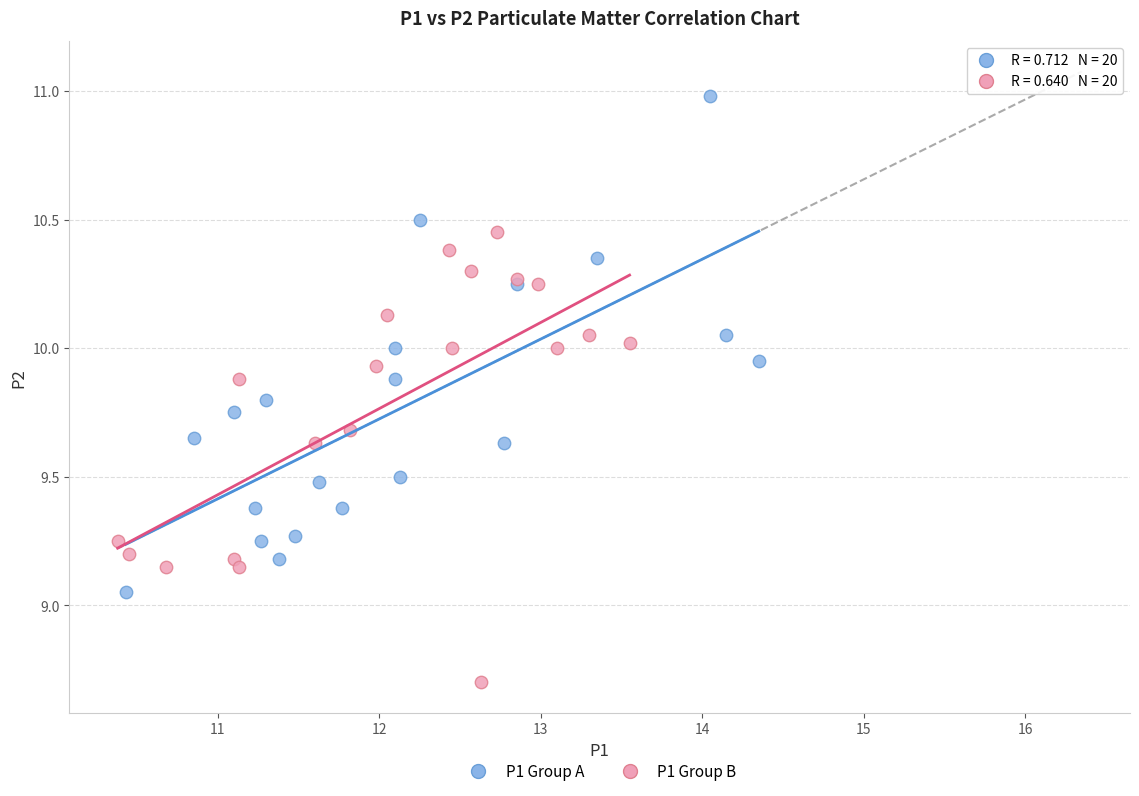

Which series contains the lowest Y value?

P1 Group B